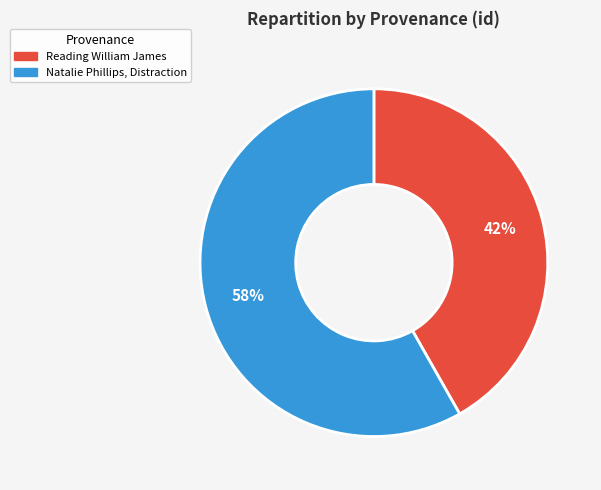

Which slice is the smallest?

Reading William James